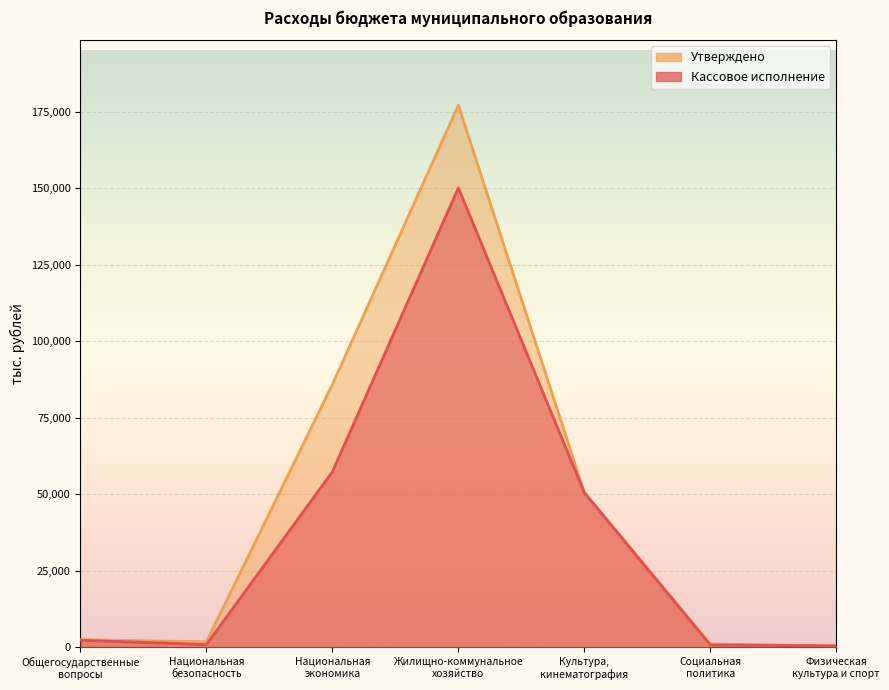

The value of Кассовое исполнение at Социальная
политика is 394.9. True or false?

False